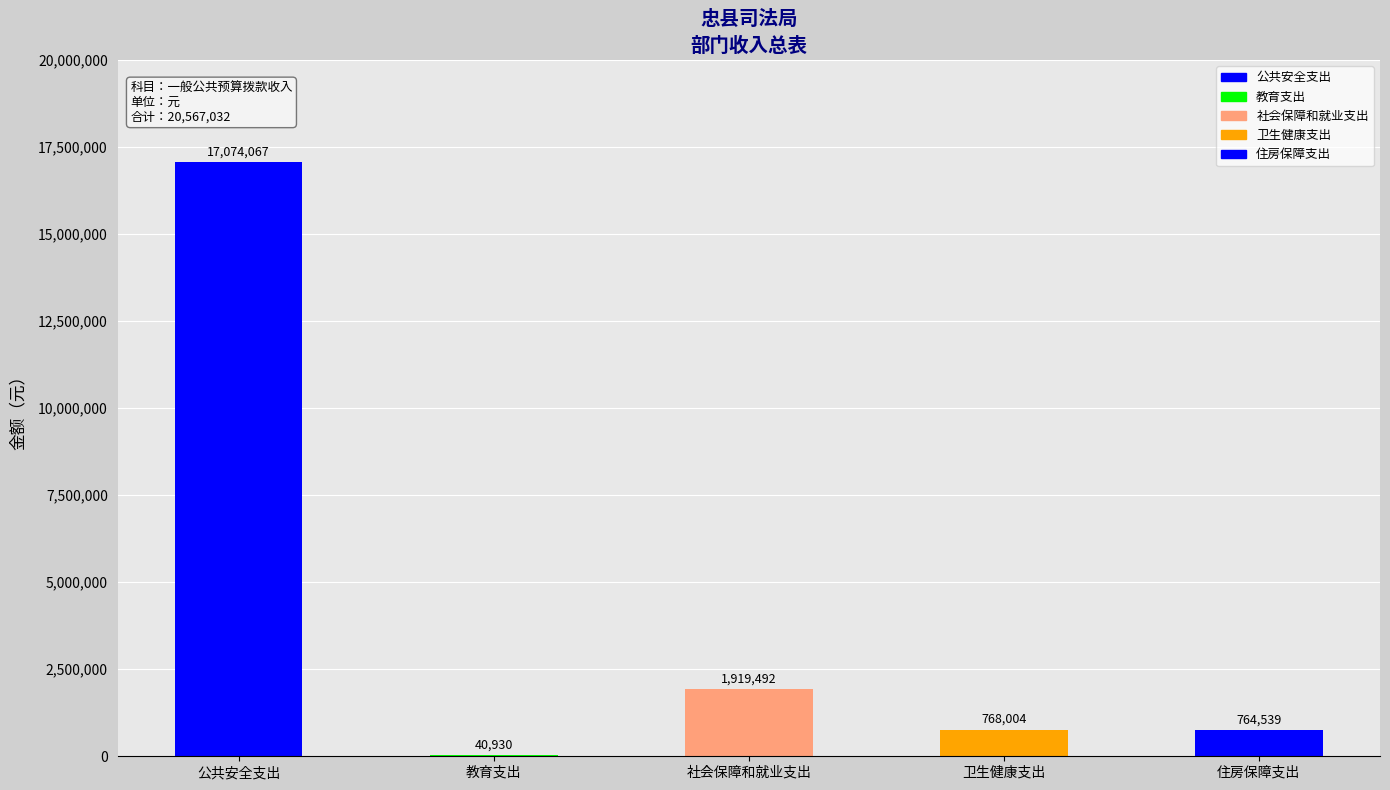

Rank the categories by value from lowest to highest.

教育支出, 住房保障支出, 卫生健康支出, 社会保障和就业支出, 公共安全支出